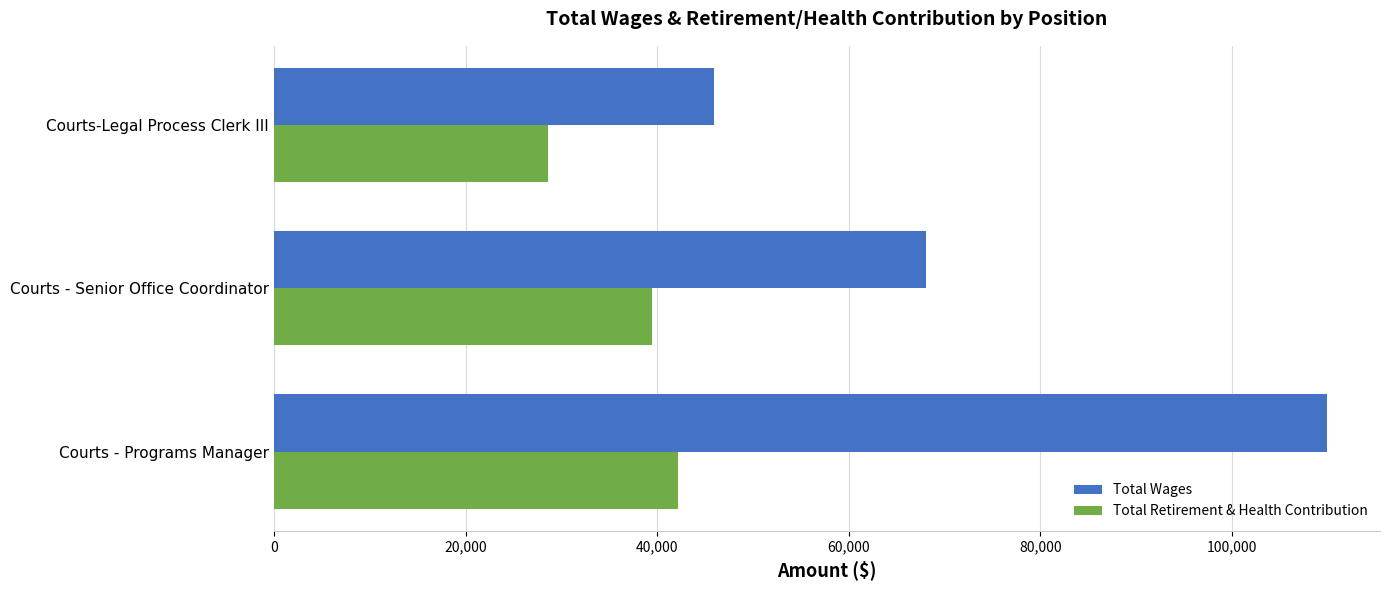

What is the difference between the highest and lowest values at Courts - Programs Manager?

67768